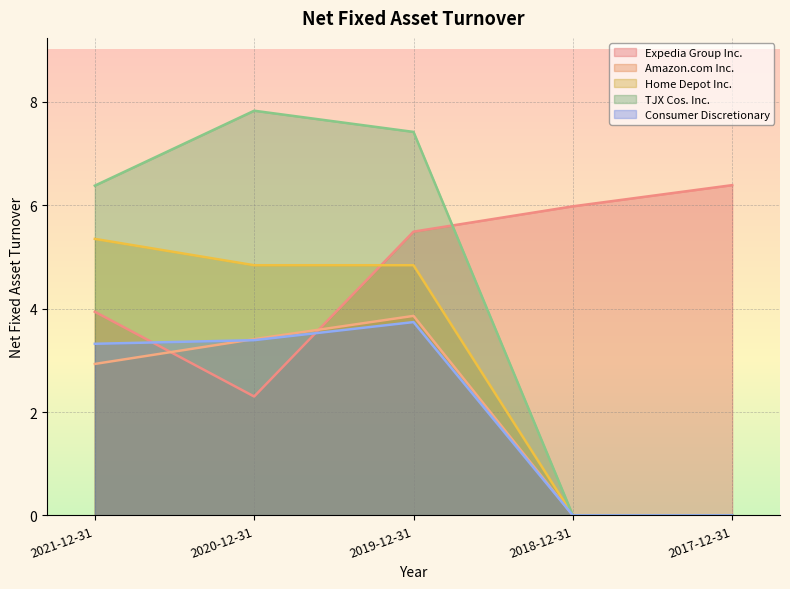

True or false: Home Depot Inc. has more than 2 interior local peaks.

False